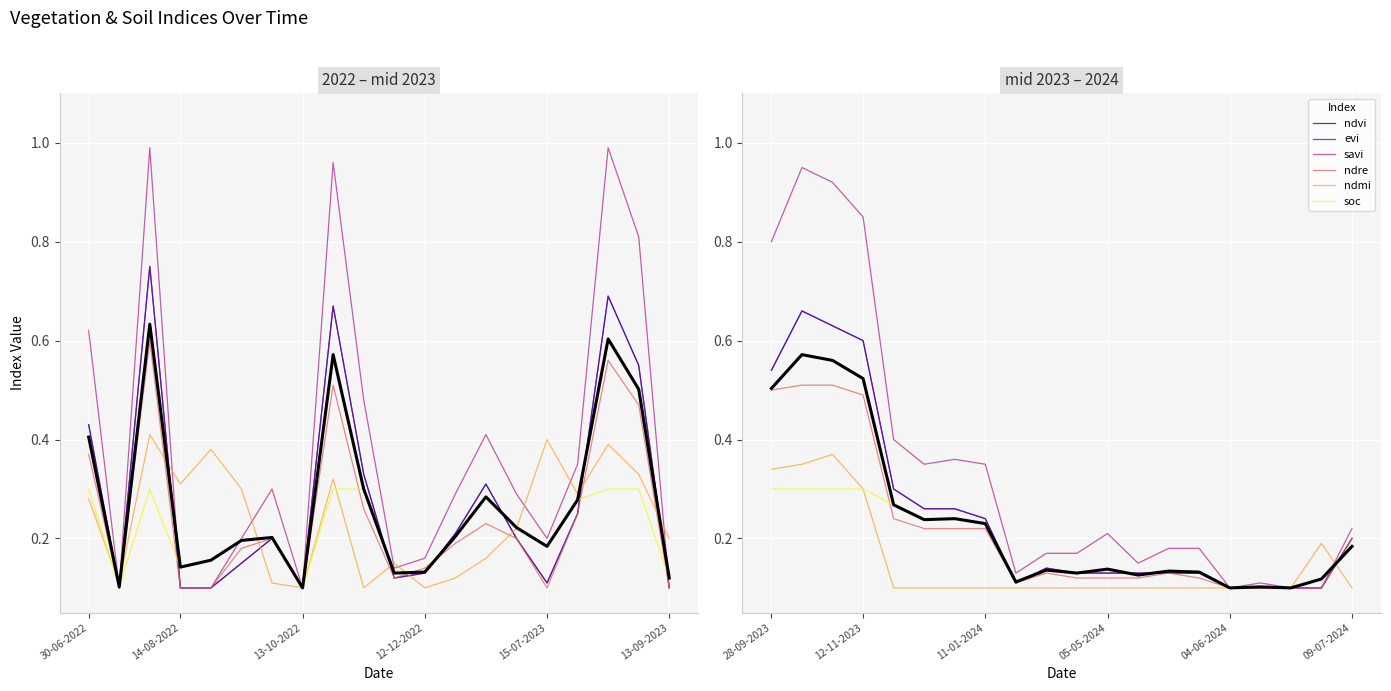

Count the ndre values in the range 0 to 1.

40